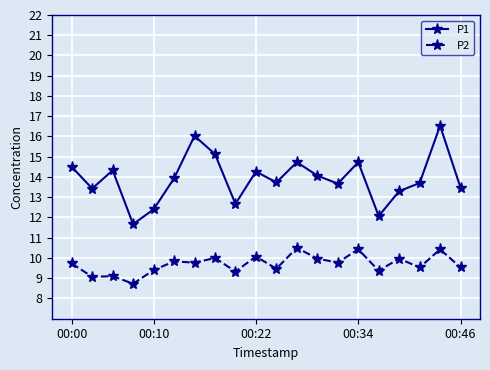

Which series has the widest spread of values?

P1